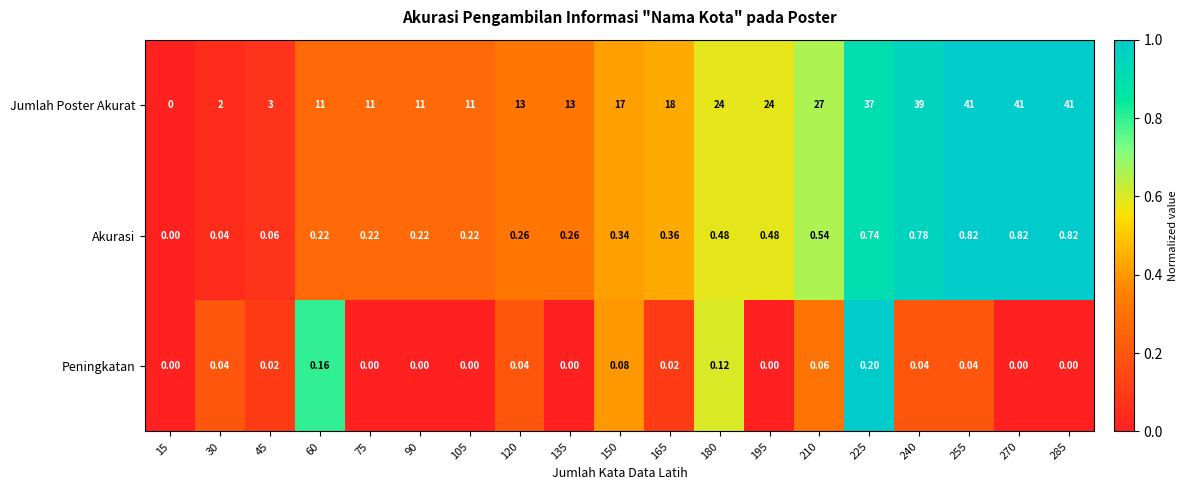

How many categories are shown in the chart?

19